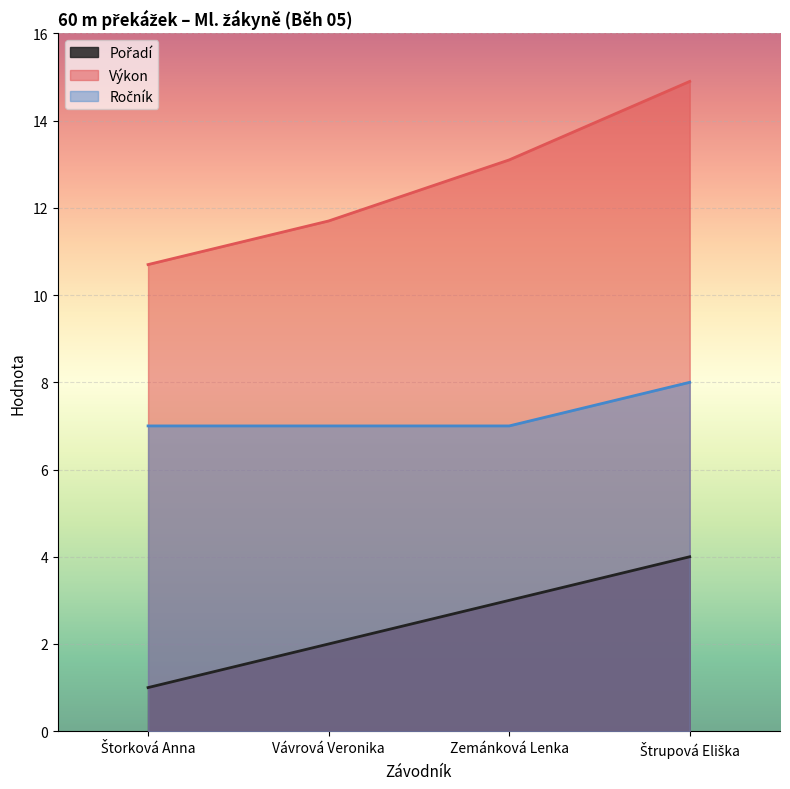

What is the sum of the Ročník values at Zemánková Lenka and Štorková Anna?

14.0